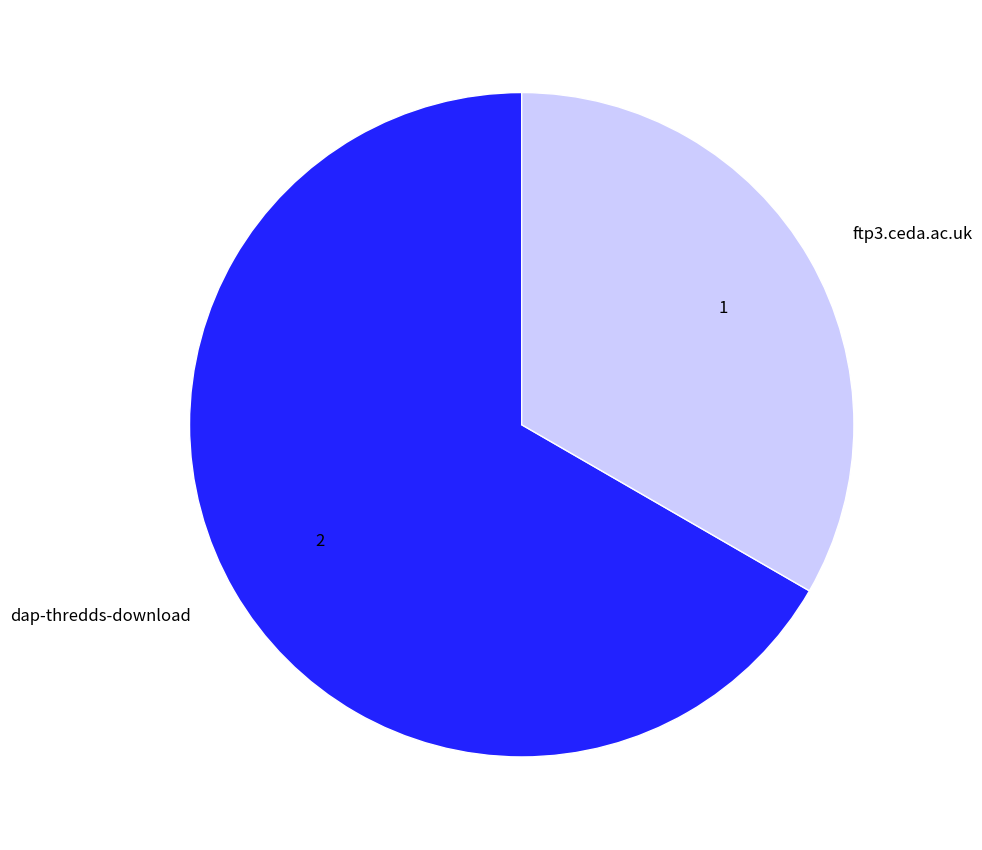

The ftp3.ceda.ac.uk slice represents 33% of the pie. True or false?

True